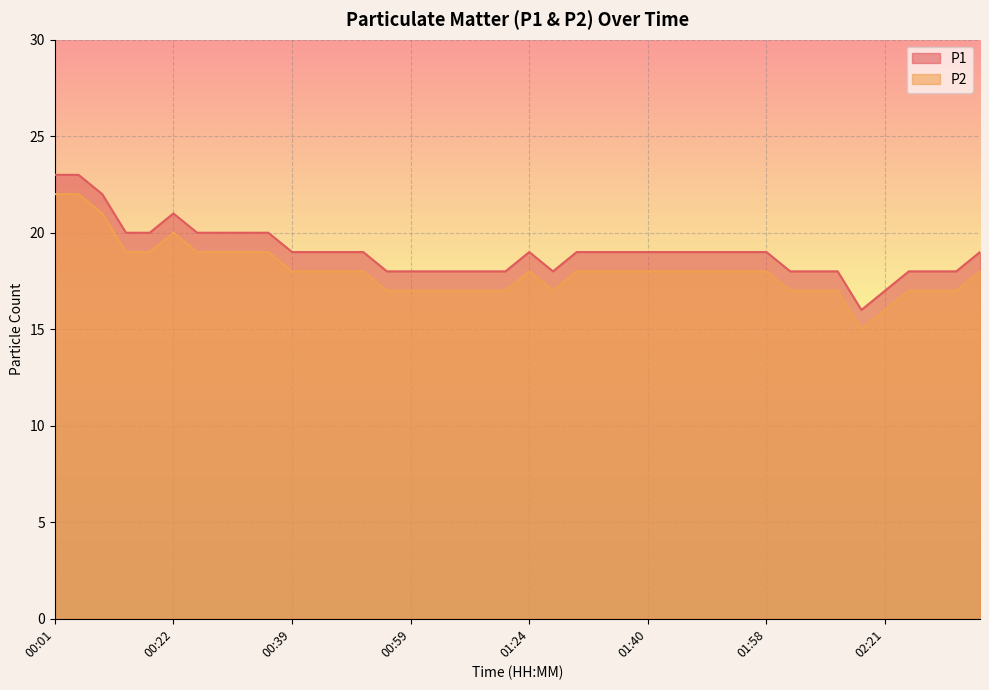

What is the sum of all P2 values?

721